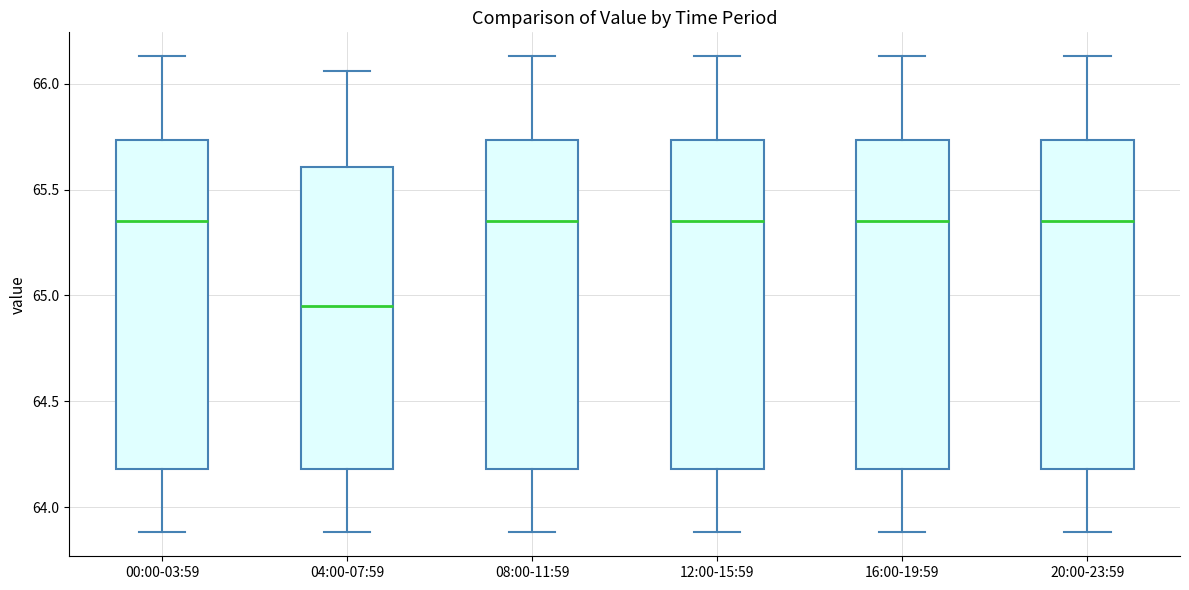

Which box has the lowest median line?

04:00-07:59